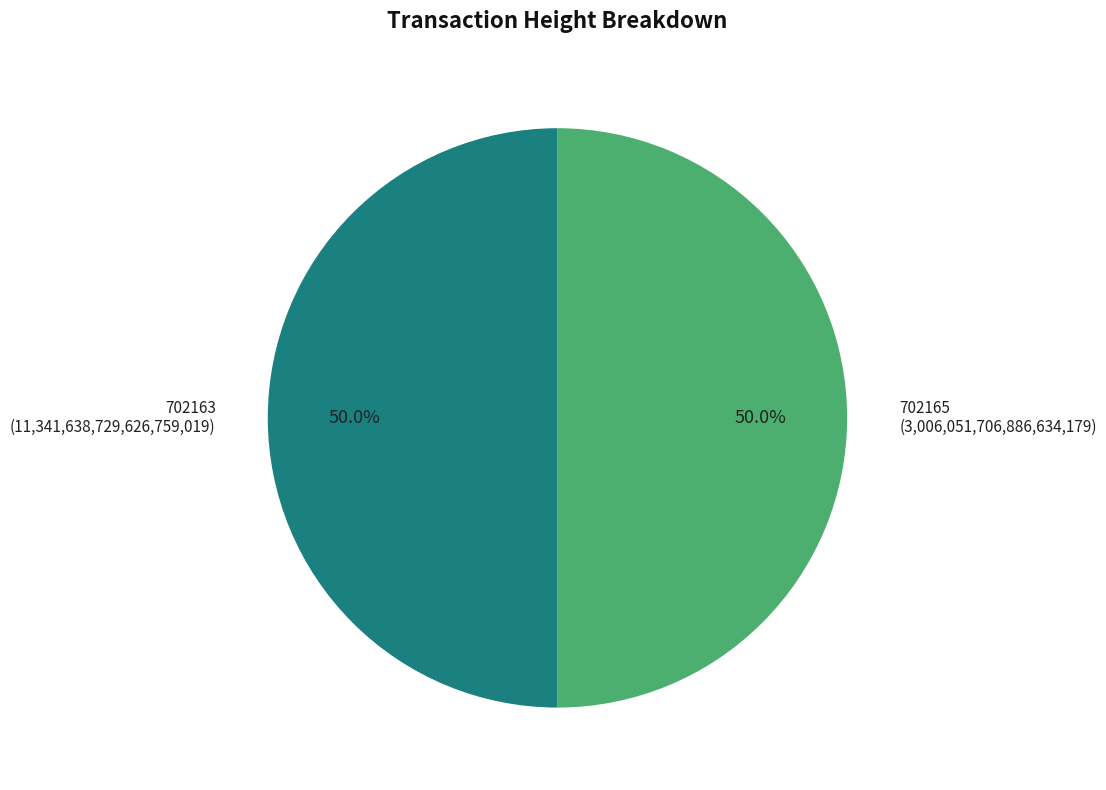

Is the sum of 702163 and 702165 greater than half?

Yes